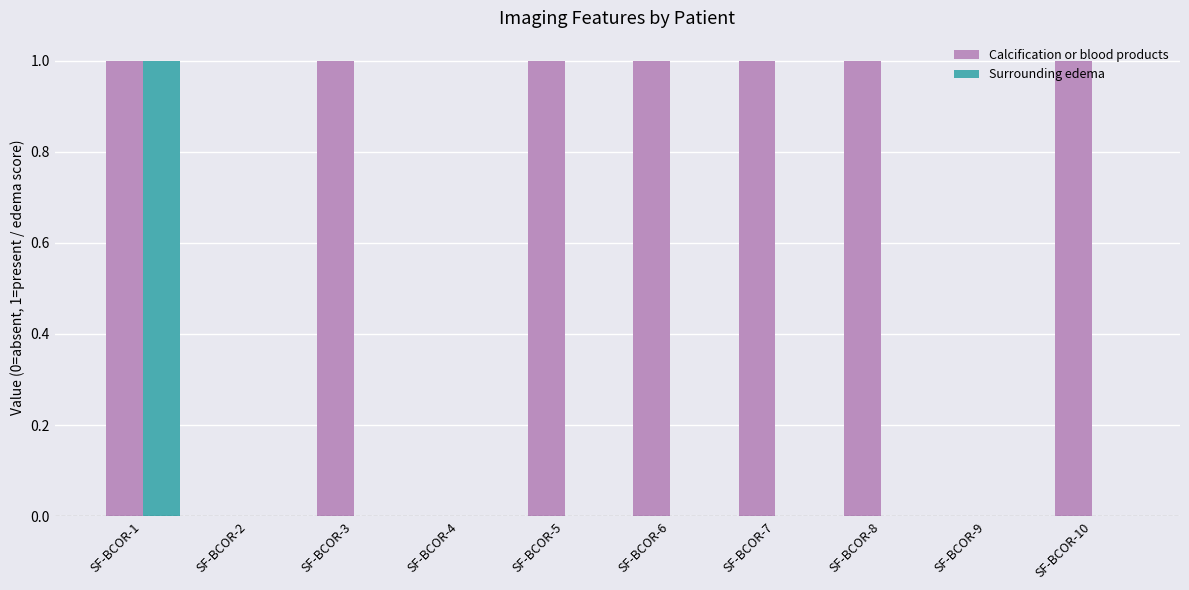

Reading left to right, what are all the values shown in this chart?

Calcification or blood products: 1	0	1	0	1	1	1	1	0	1
Surrounding edema: 1	0	0	0	0	0	0	0	0	0